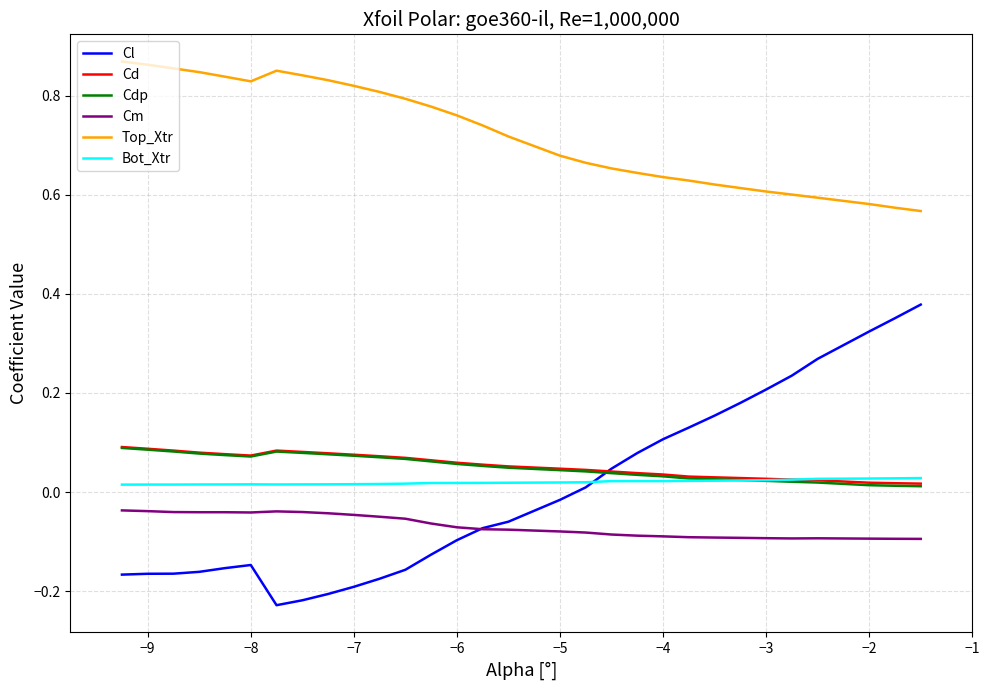

True or false: Bot_Xtr and Cm cross at least once.

False